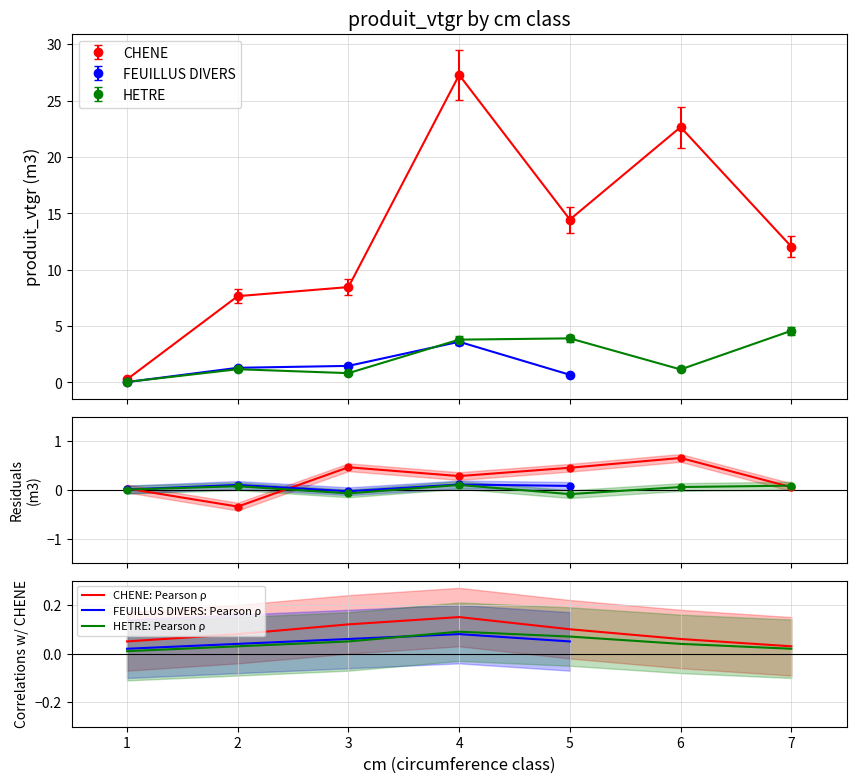

What is the maximum value shown in the chart?

27.3